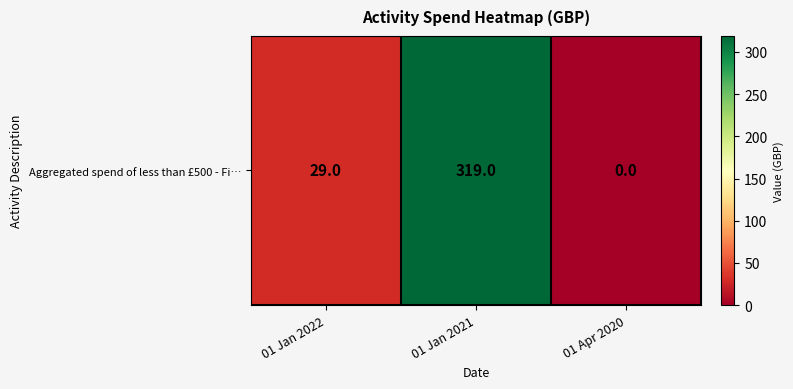

How many values exceed 29?

1